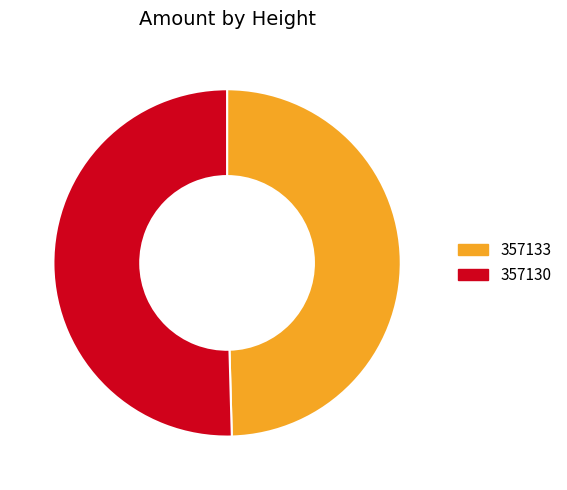

How many slices are in this pie chart?

2